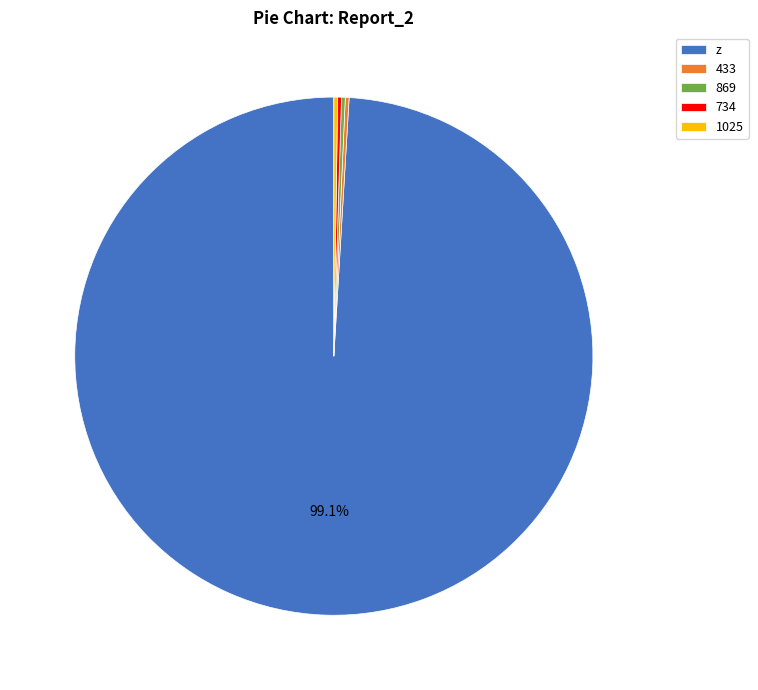

Which slice is the largest?

z